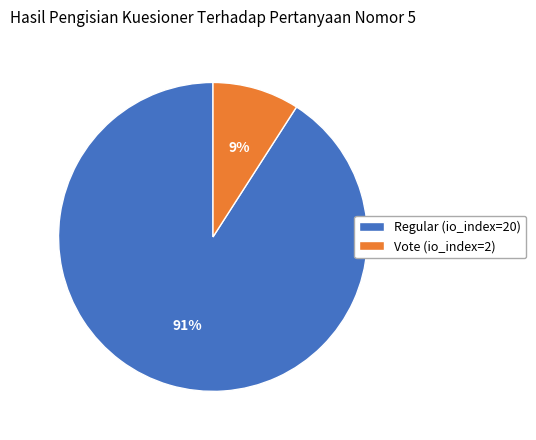

To the nearest percent, what is the average slice percentage?

50%